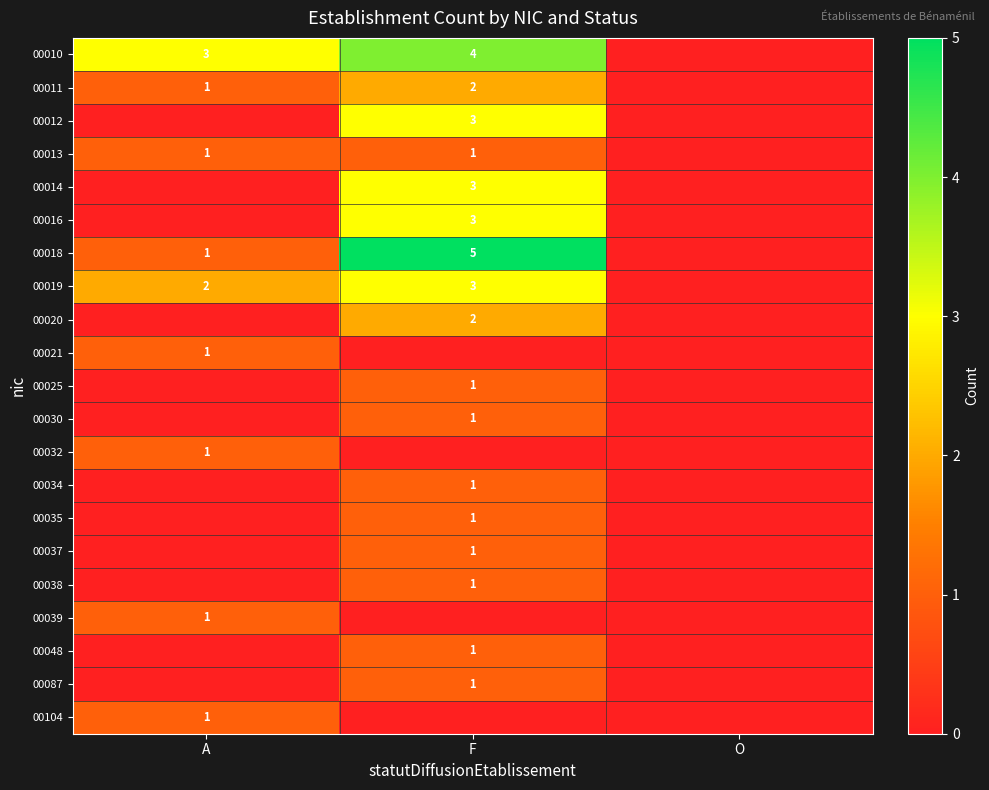

What is the total value across all series at F?

34